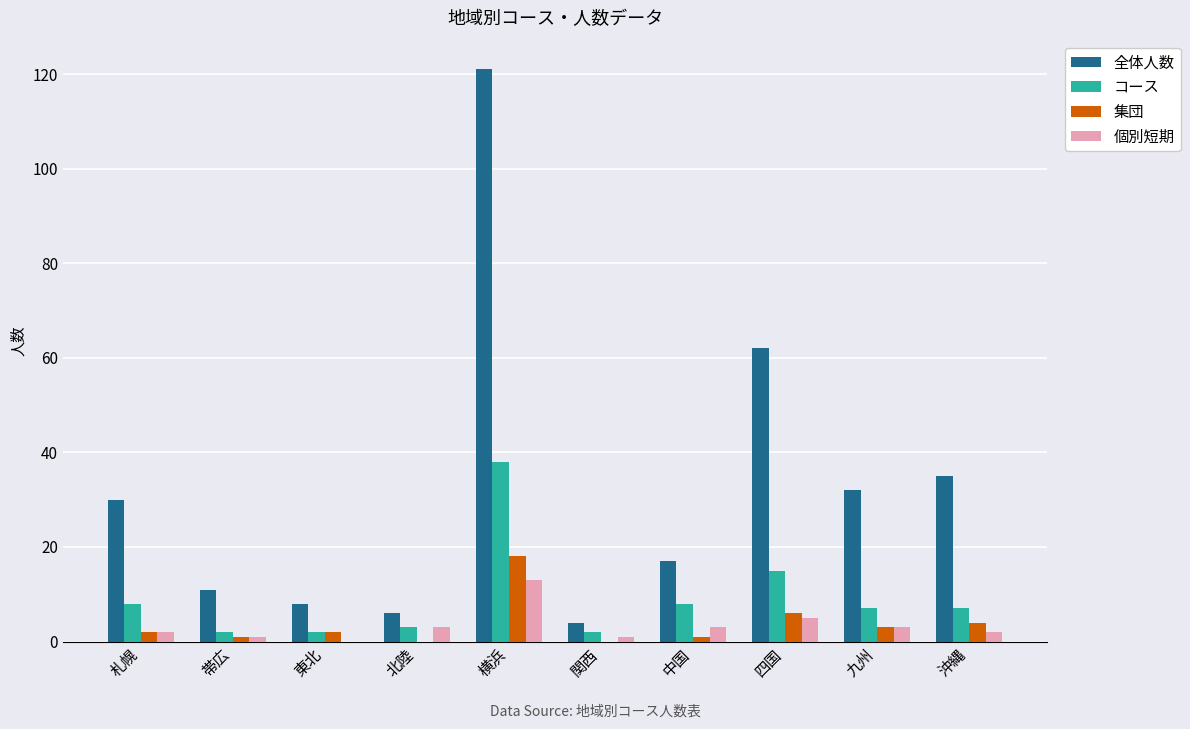

Which series has the largest range (max minus min)?

全体人数